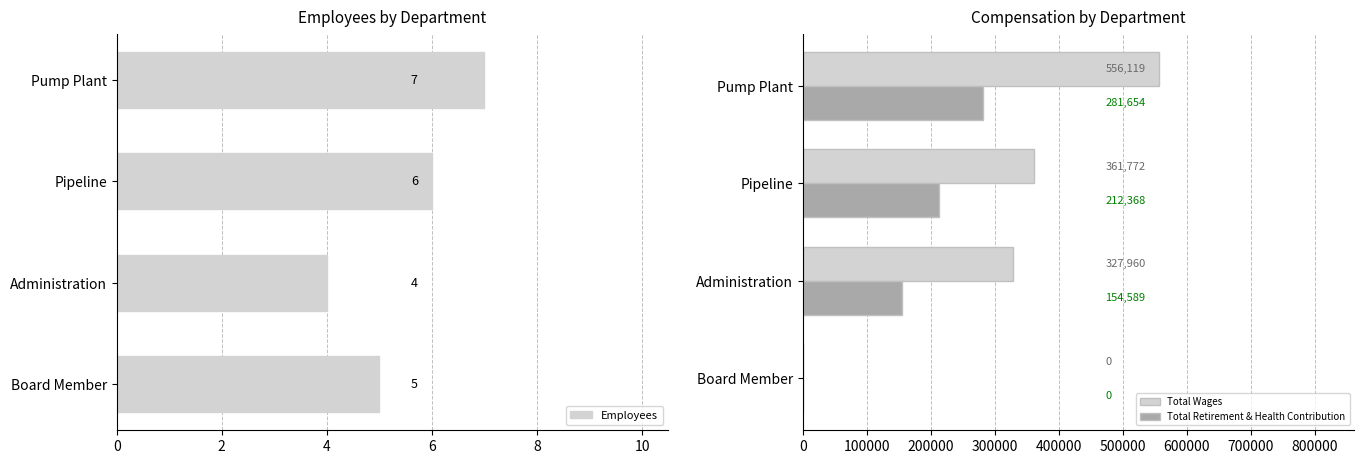

What is the average value of the Total Retirement & Health Contribution series?

162153